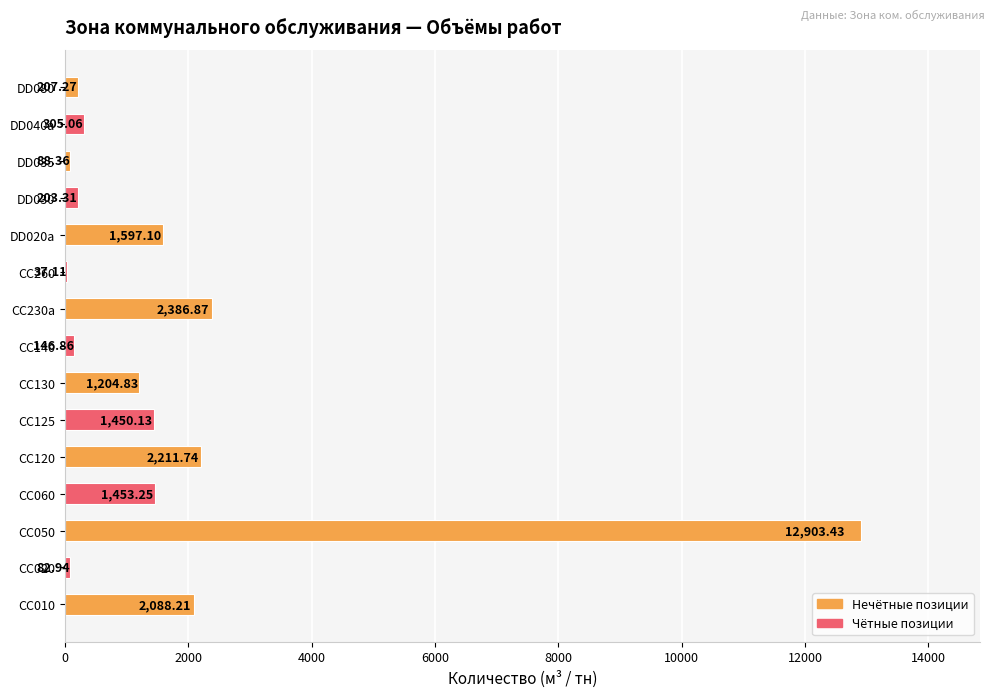

Approximately how many times larger is the value at CC125 compared to DD020a?

0.9